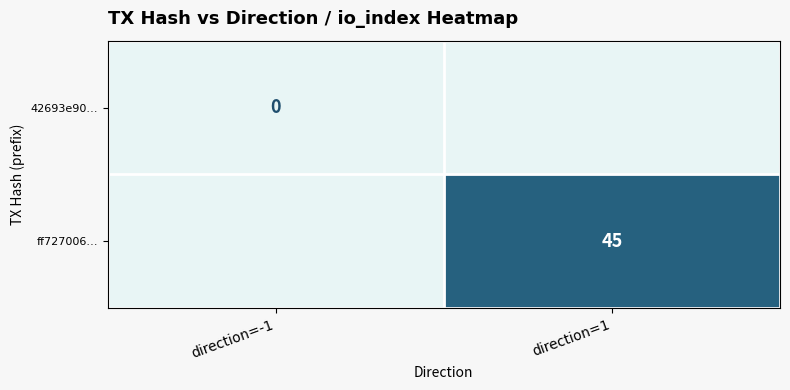

At how many categories does at least one series exceed 9?

1